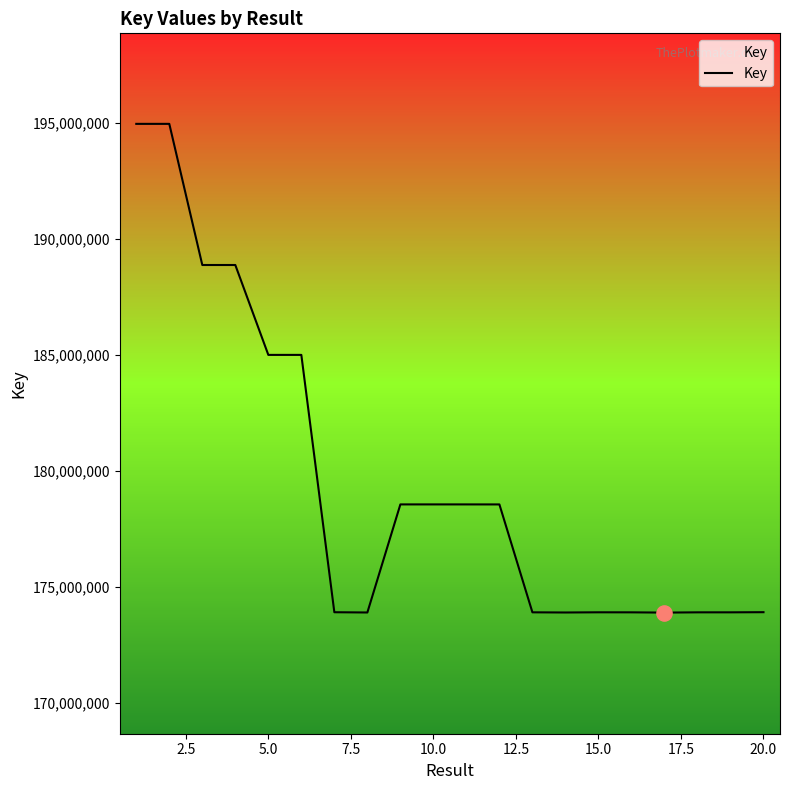

What is the smallest value displayed?

173905300